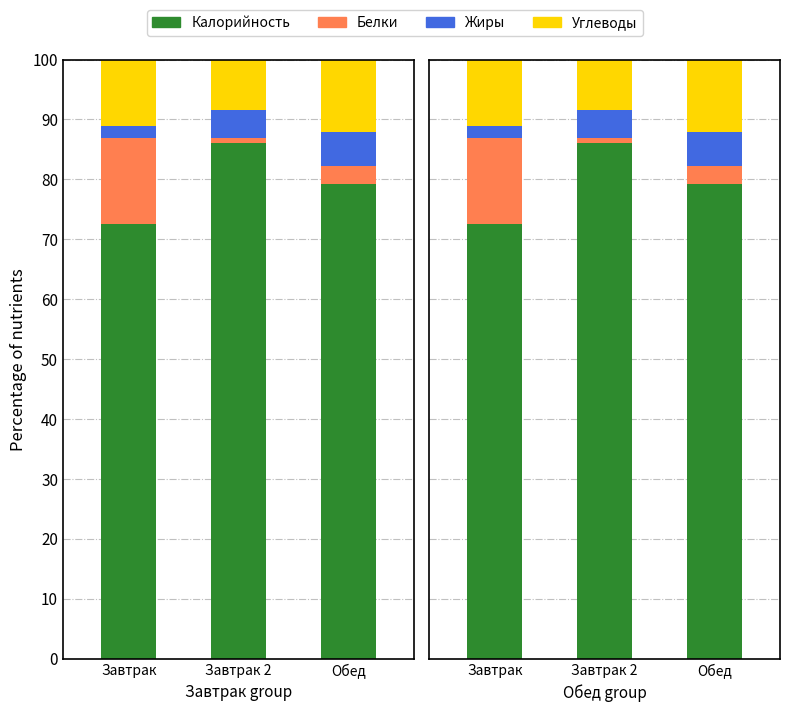

What is the label of the 3rd bar from the right?

Завтрак